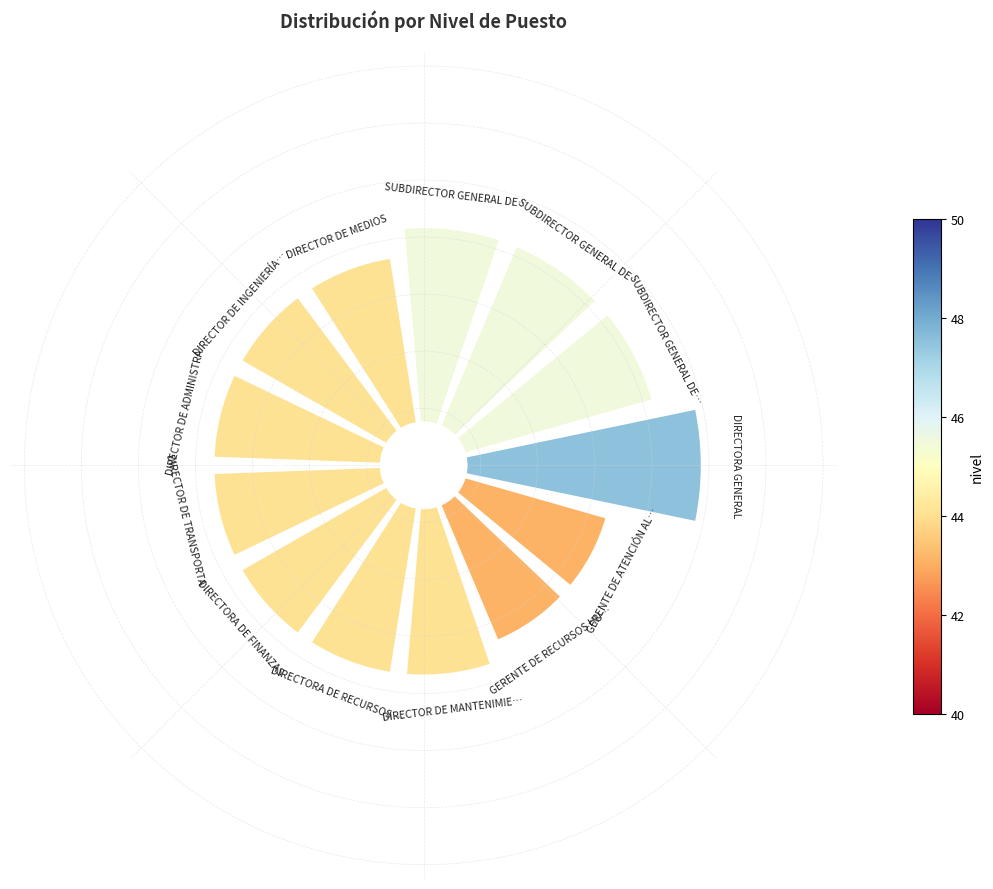

Is there any slice that represents more than half of the pie?

No